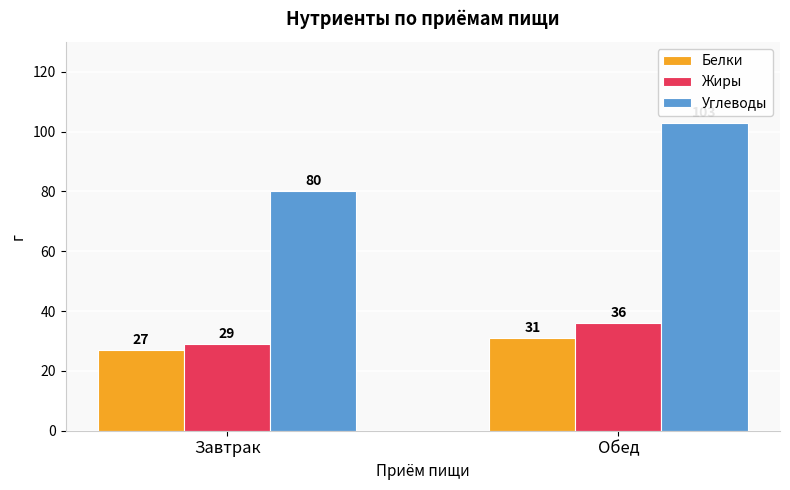

What is the sum of the Углеводы values at Обед and Завтрак?

183